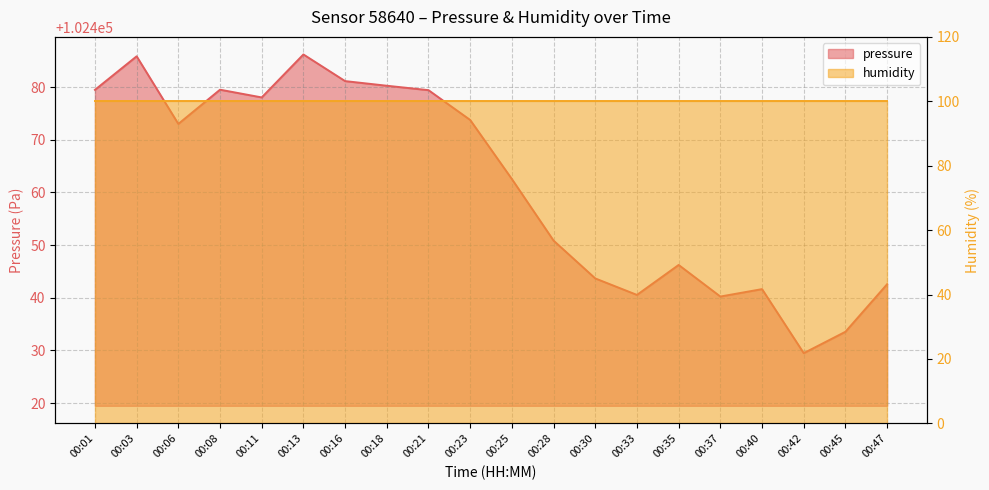

Reading left to right, extract all data points from this chart.

102479.5	102485.8	102473.0	102479.5	102478.0	102486.2	102481.1	102480.2	102479.4	102473.8	102462.5	102450.8	102443.7	102440.5	102446.2	102440.2	102441.6	102429.5	102433.5	102442.6